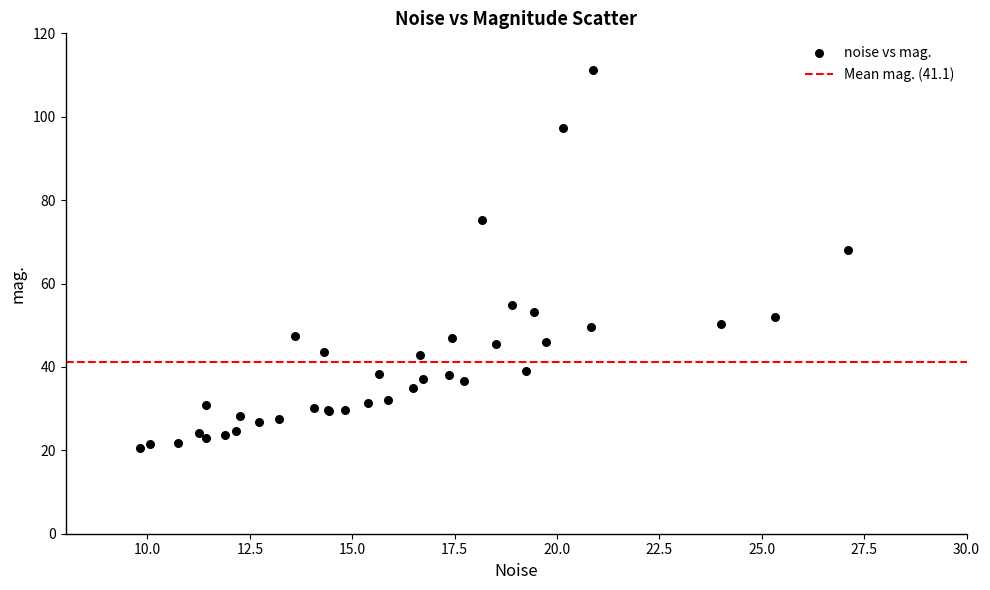

What Y value in the scatter plot is closest to 65?

68.1